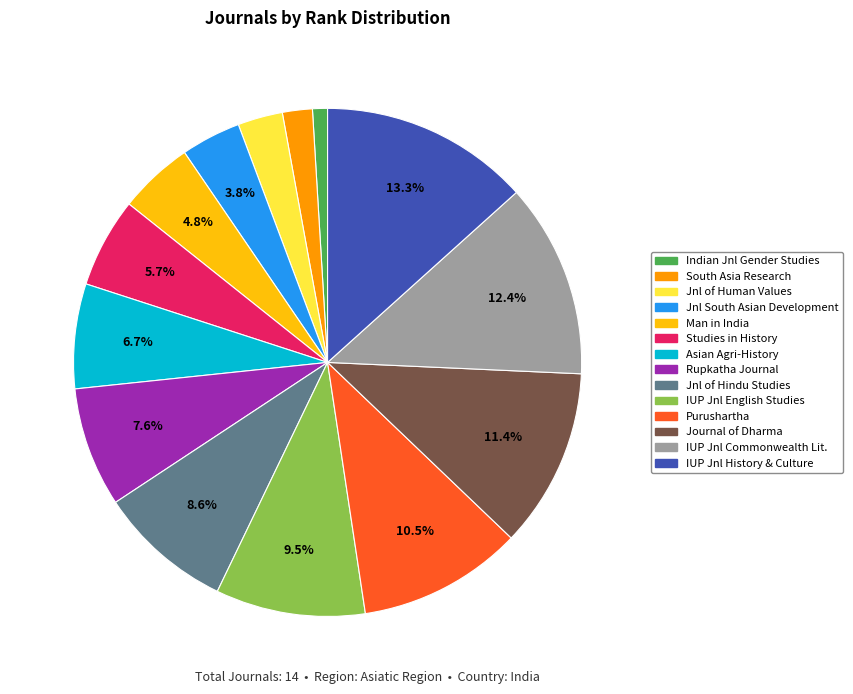

What percentage is the Asian Agri-History slice, to the nearest percent?

7%